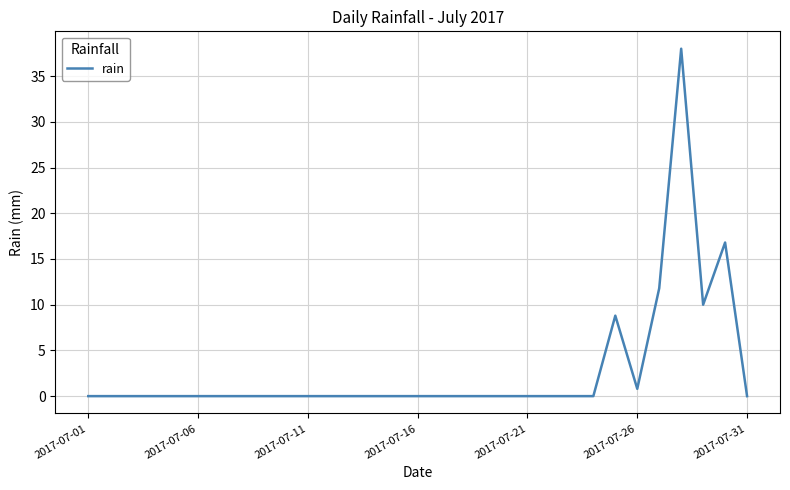

What is the maximum value shown in the chart?

38.0